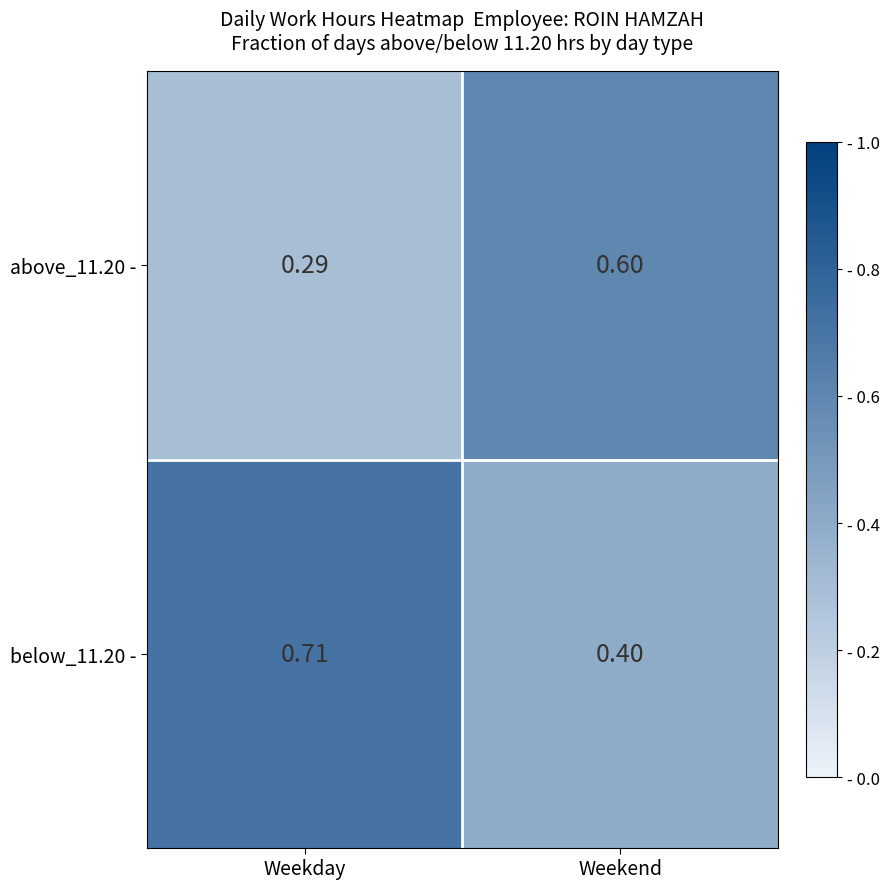

Which category has the lowest value across all series?

Weekday